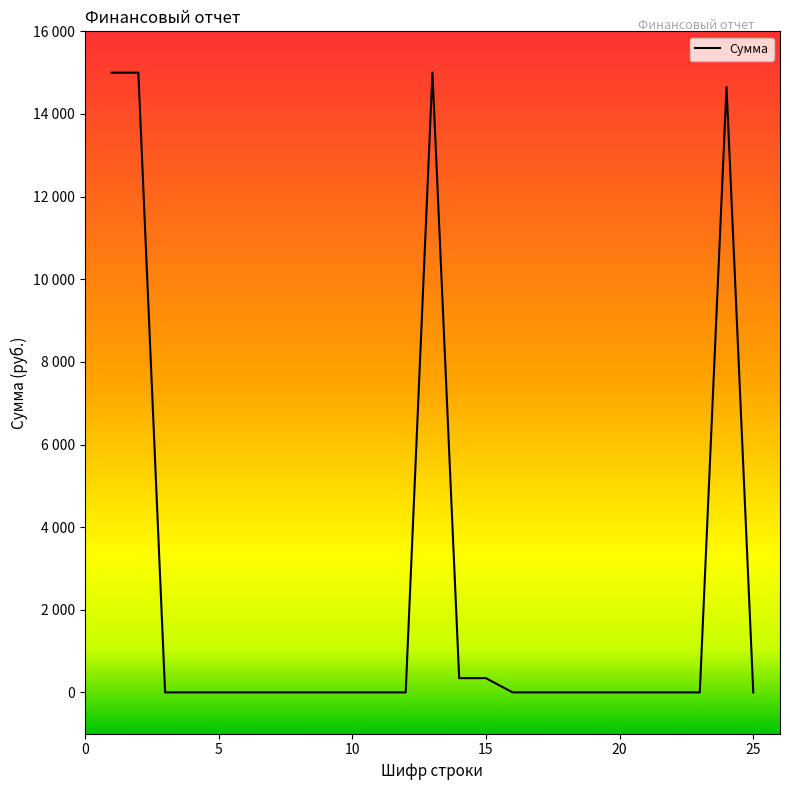

True or false: there are more than 0 points higher than both neighbors.

True